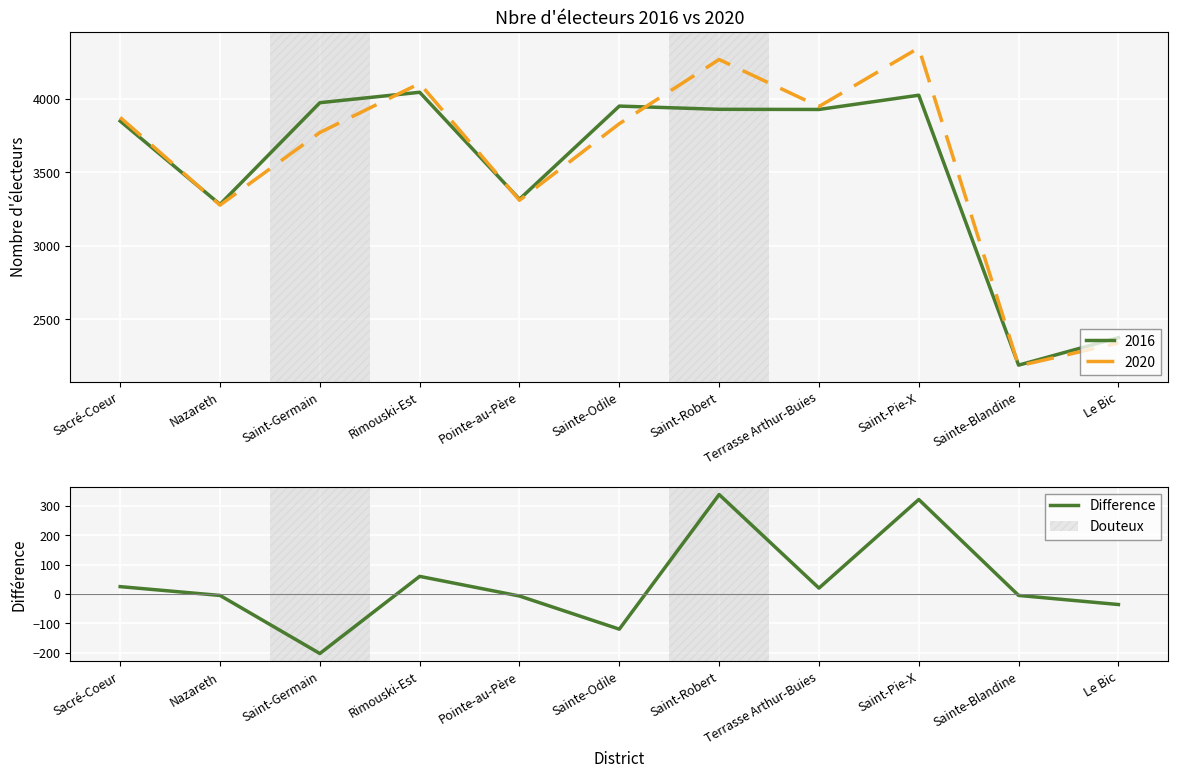

Where does the data first go above -5?

Sacré-Coeur